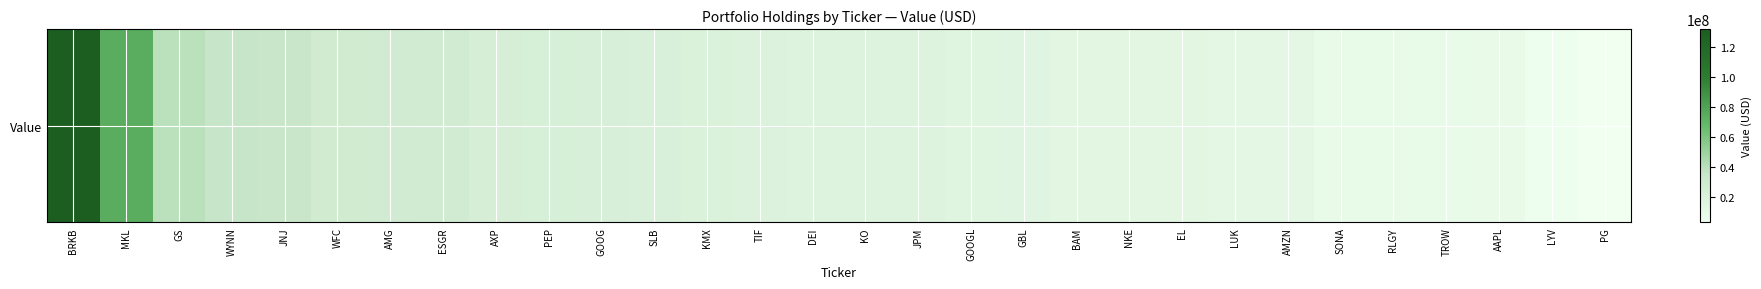

Rank the categories by value from highest to lowest.

BRKB, MKL, GS, WYNN, JNJ, WFC, AMG, ESGR, AXP, PEP, GOOG, SLB, KMX, TIF, DEI, KO, JPM, GOOGL, GBL, BAM, NKE, EL, LUK, AMZN, SONA, RLGY, TROW, AAPL, LYV, PG